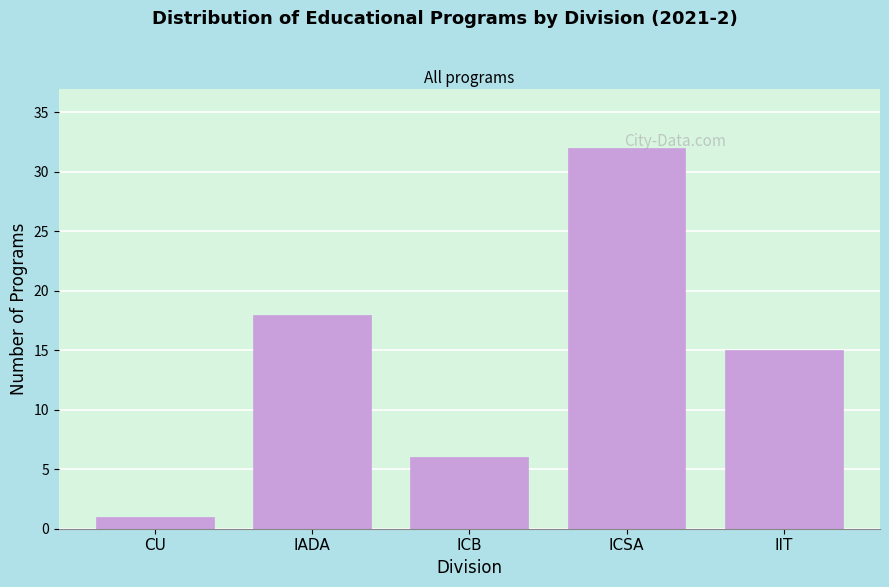

What is the ratio of the value at ICSA to the value at CU?

32.0